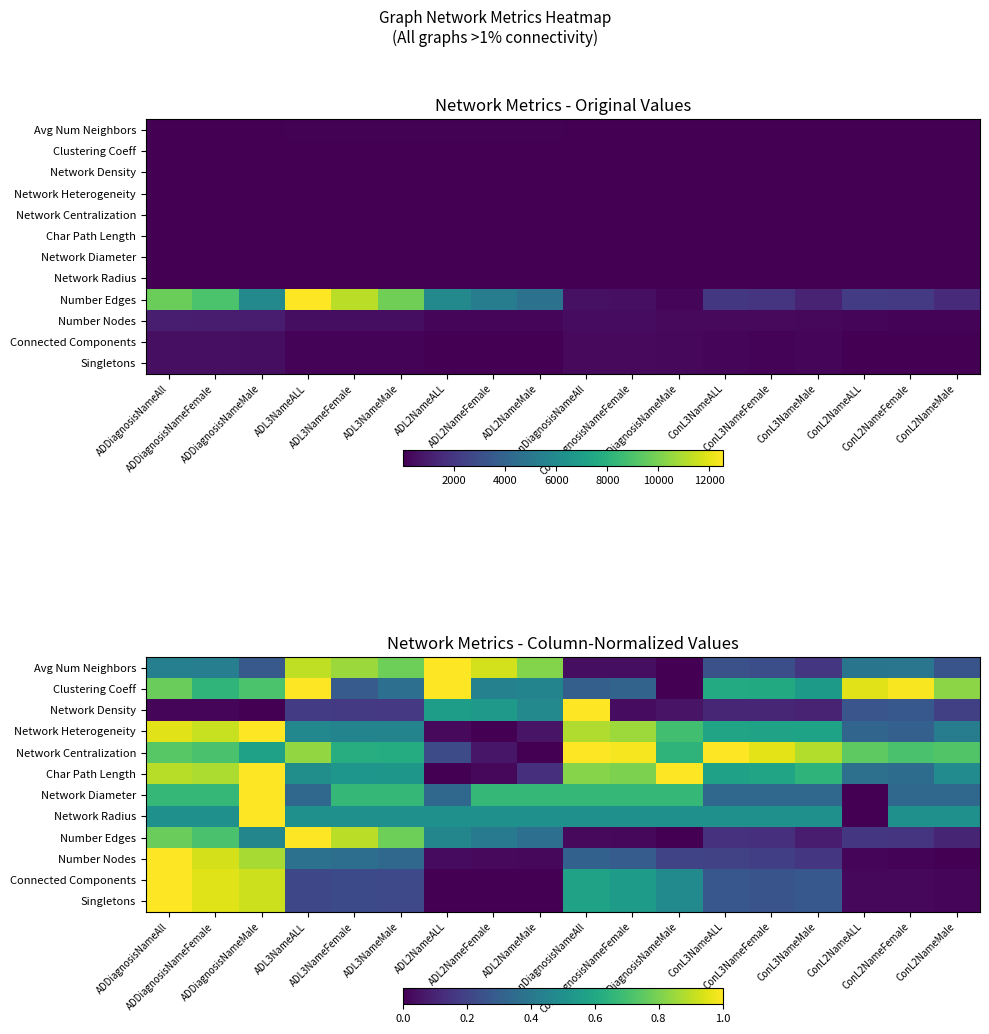

At which label does Network Radius reach its peak?

ADDiagnosisNameMale